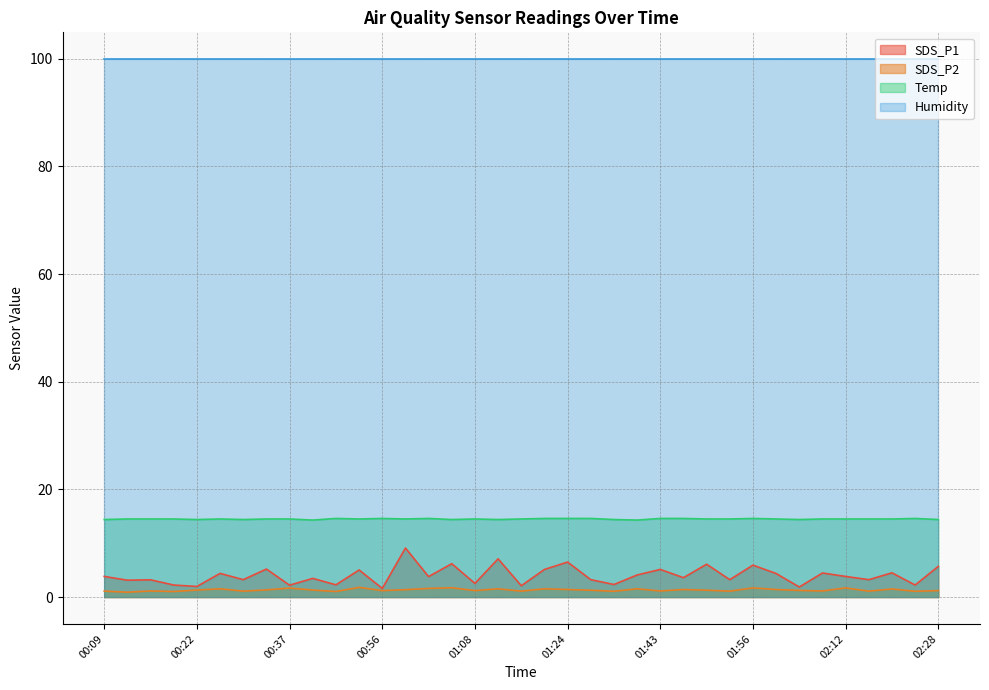

Between 01:21 and 01:15, which is larger?

01:21